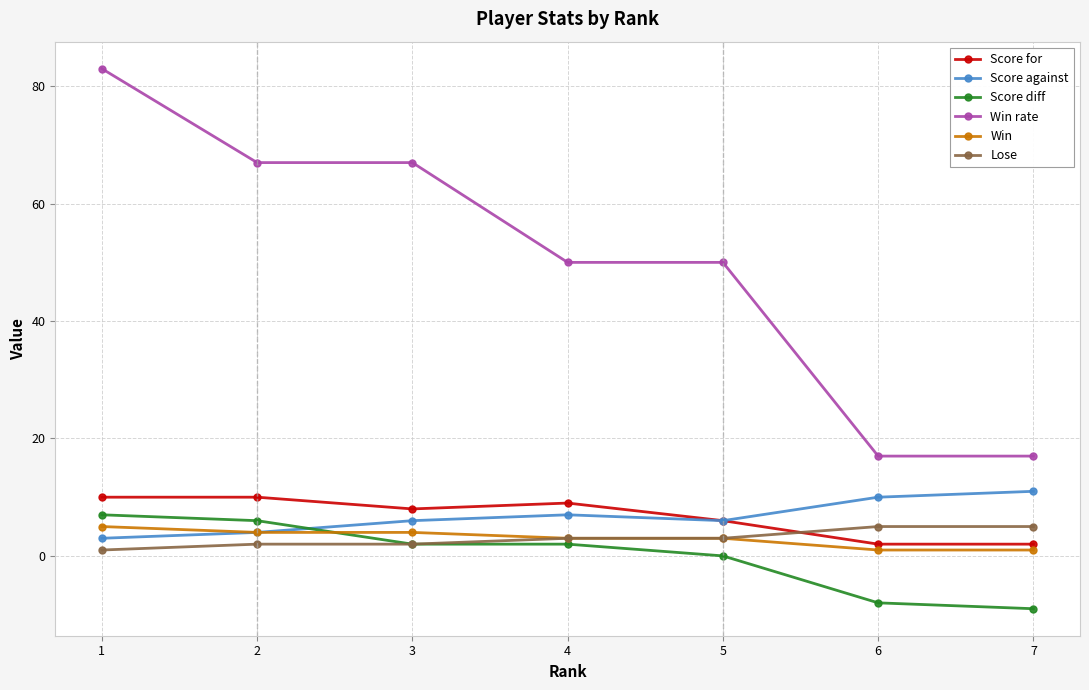

Reading left to right, what are all the values shown in this chart?

Score for: 10	10	8	9	6	2	2
Score against: 3	4	6	7	6	10	11
Score diff: 7	6	2	2	0	-8	-9
Win rate: 83	67	67	50	50	17	17
Win: 5	4	4	3	3	1	1
Lose: 1	2	2	3	3	5	5